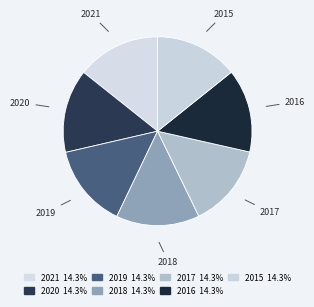

Count the number of slices in the pie.

7